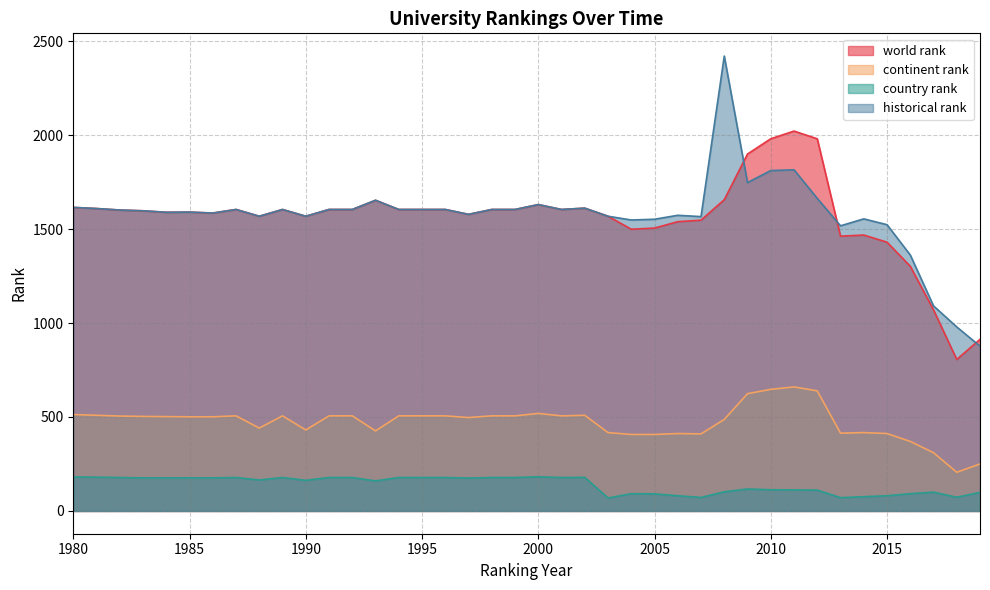

Reading right to left, what are all the values shown in this chart?

world rank: 913	806	1070	1302	1430	1468	1462	1980	2021	1980	1899	1656	1547	1539	1505	1499	1568	1611	1604	1630	1604	1604	1578	1604	1604	1604	1653	1604	1604	1568	1604	1568	1604	1585	1590	1589	1597	1601	1609	1615
continent rank: 250	206	310	370	412	417	414	639	660	647	624	487	410	412	407	407	417	509	506	519	506	506	497	506	506	506	426	506	506	431	506	441	506	501	501	502	503	505	509	513
country rank: 99	73	100	92	81	76	71	111	112	113	117	102	72	81	91	92	69	179	178	182	178	178	175	178	178	178	160	178	178	163	178	165	178	176	176	176	176	178	180	181
historical rank: 877	979	1091	1362	1523	1554	1517	1663	1815	1811	1747	2420	1566	1573	1552	1548	1568	1611	1604	1630	1604	1604	1578	1604	1604	1604	1653	1604	1604	1568	1604	1568	1604	1585	1590	1589	1597	1601	1609	1615